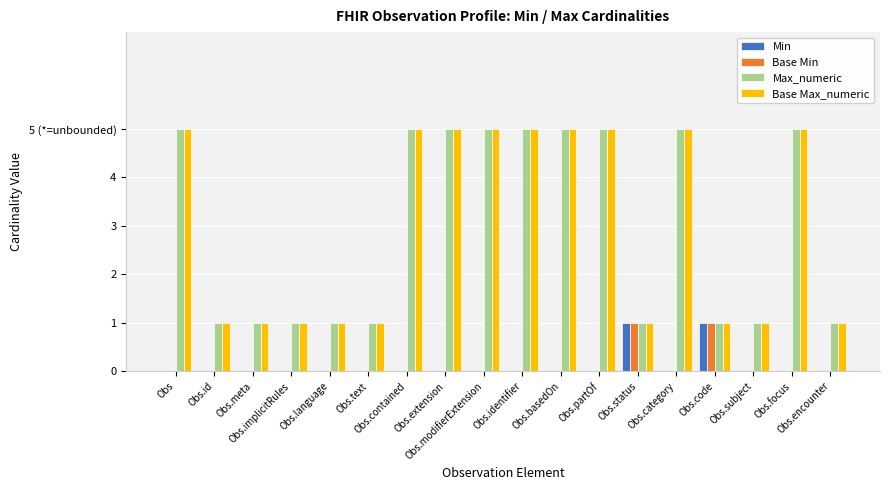

At which category is the sum across all series the highest?

Obs